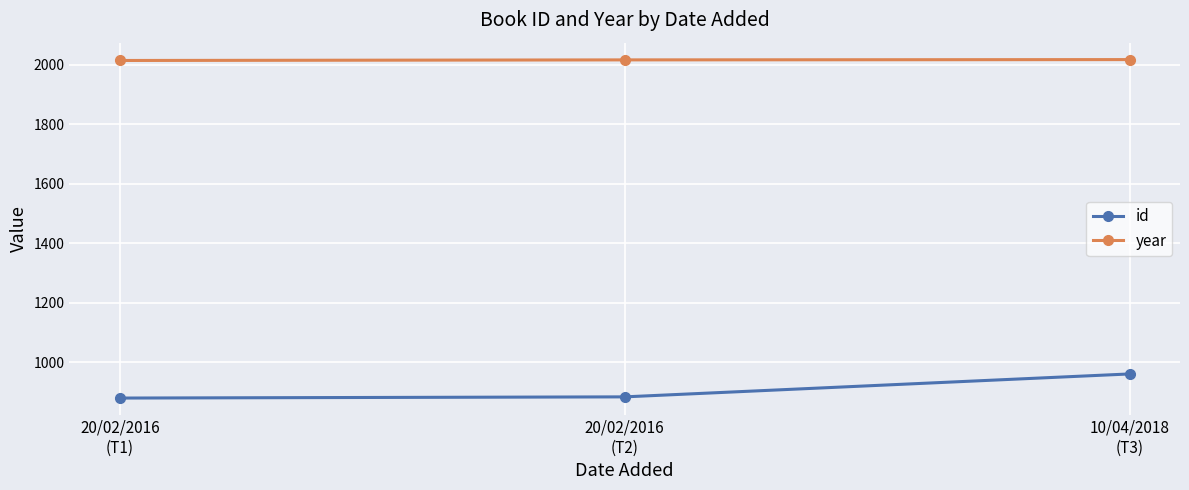

What are all the series names shown in the legend?

id, year